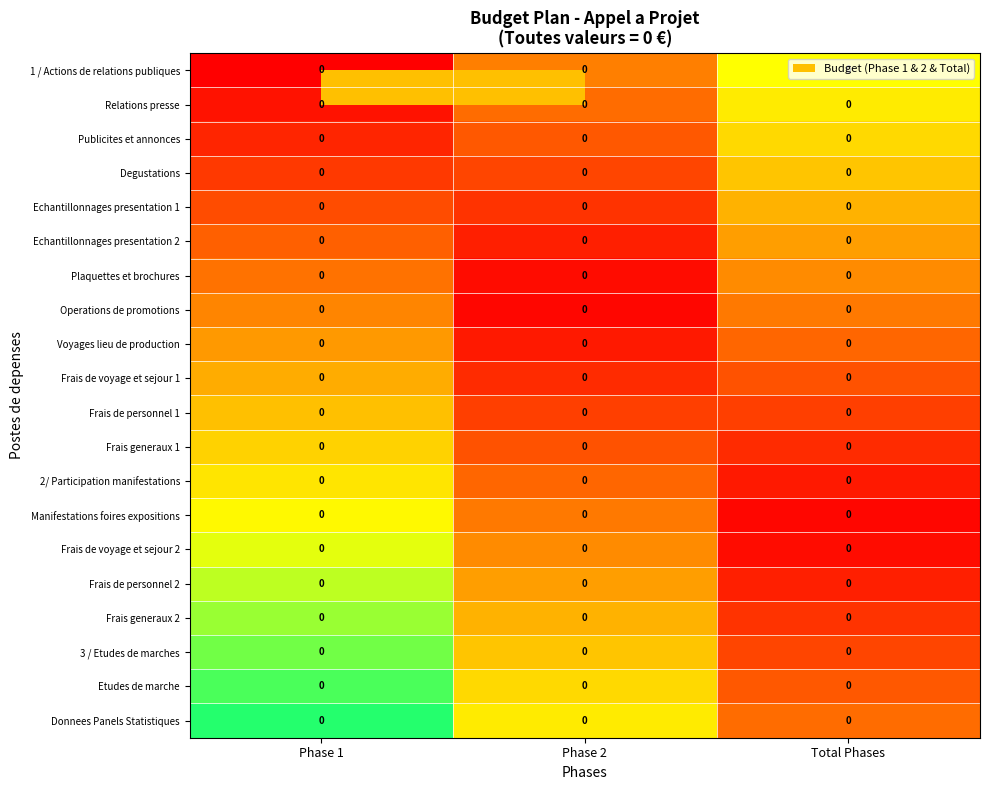

True or false: Relations presse has a value of 0.5 at Phase 2.

False